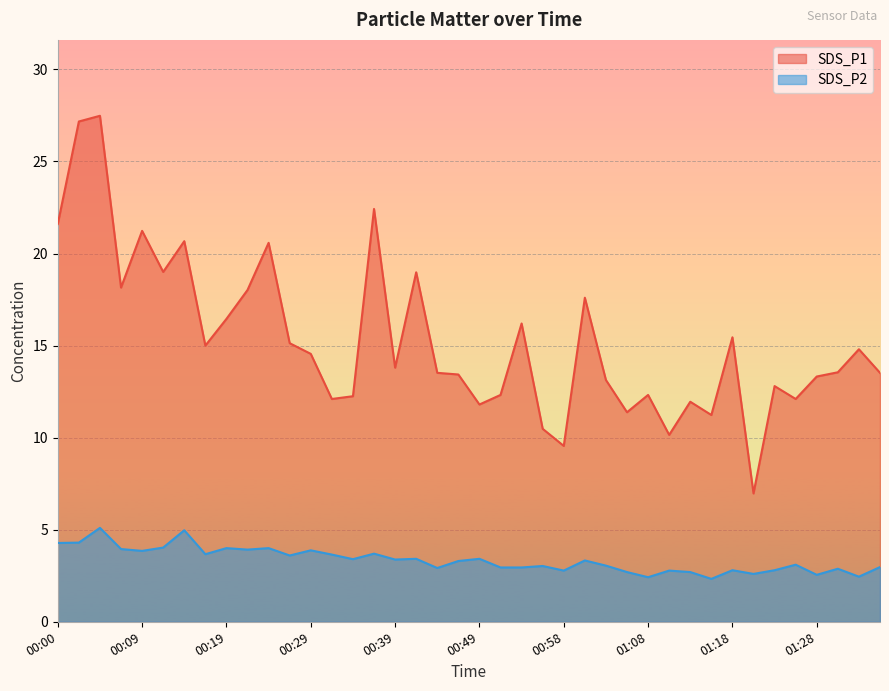

Does the chart display data point markers on the line(s)?

No